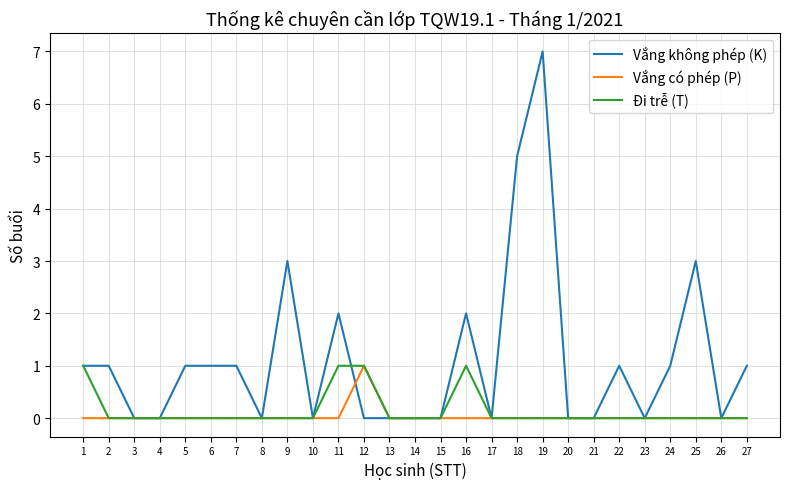

At which category is the sum across all series the highest?

19